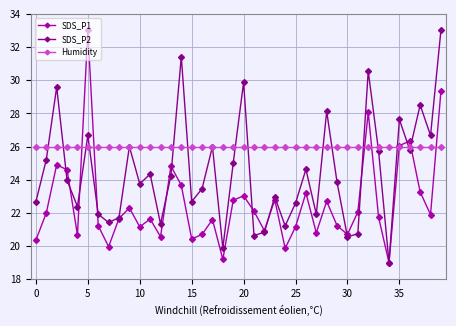

What is the value of the SDS_P2 point at the 27th from the left?

24.6